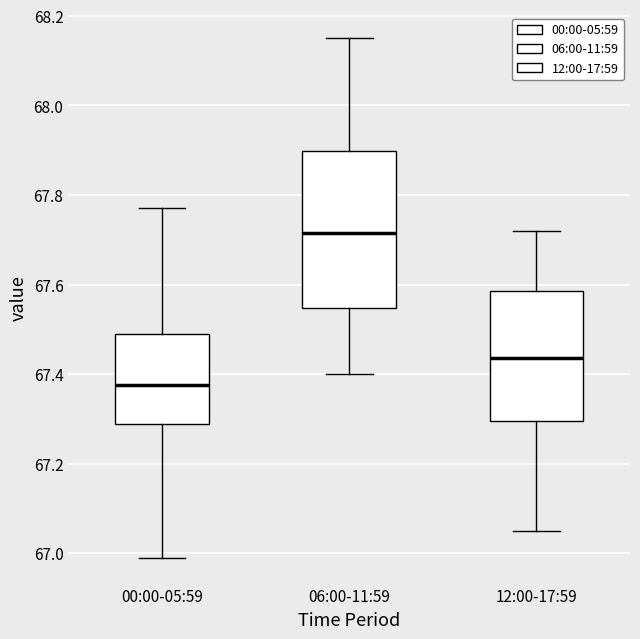

Which box's median line is the lowest?

00:00-05:59